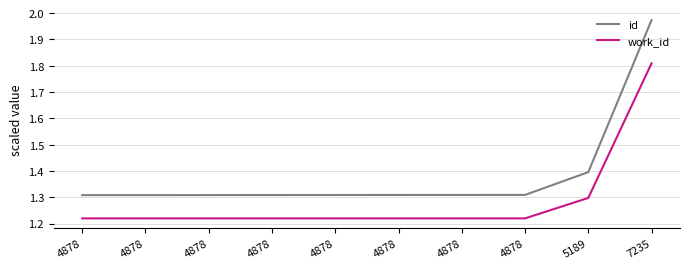

At which label is id closest to 1?

4878